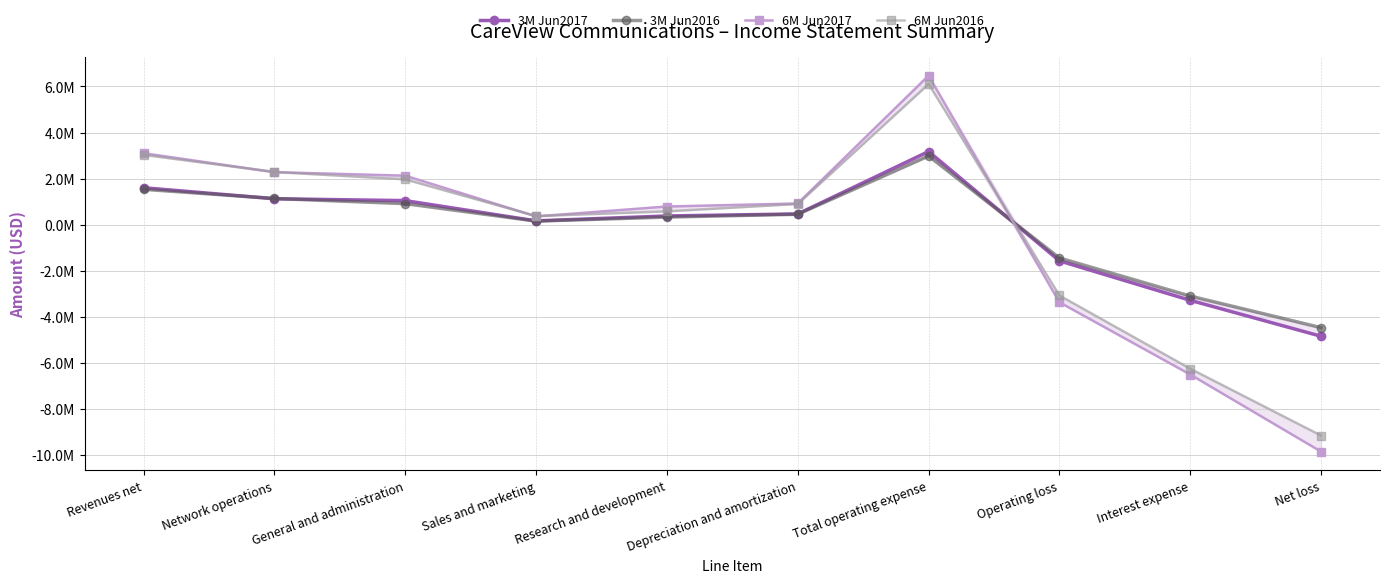

What is the difference between the 3M Jun2016 values at Net loss and Depreciation and amortization?

4921370